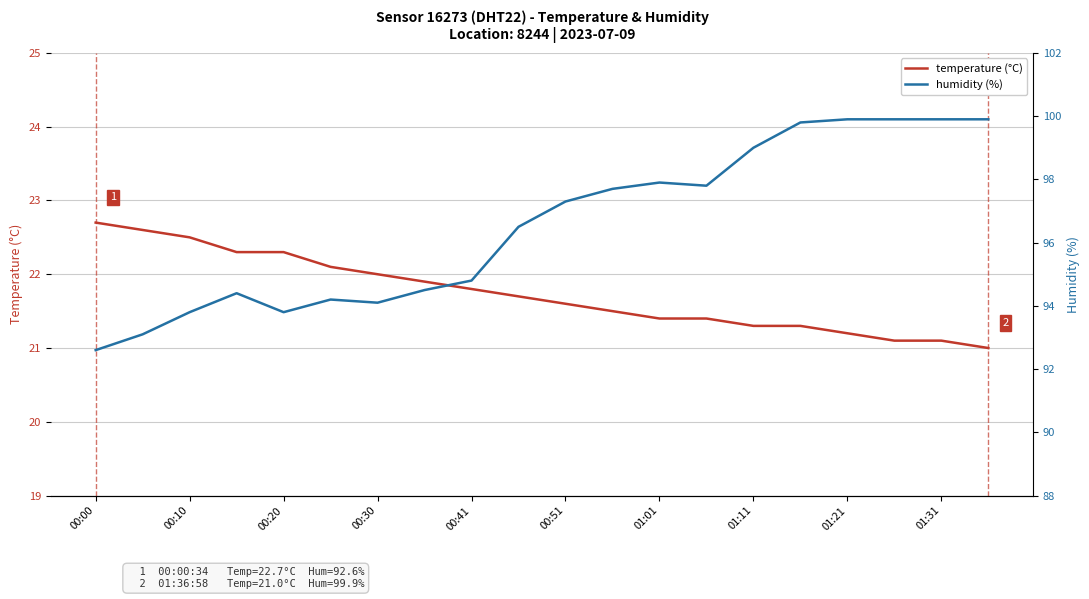

Rank the series by their average value, from lowest to highest.

temperature (°C), humidity (%)